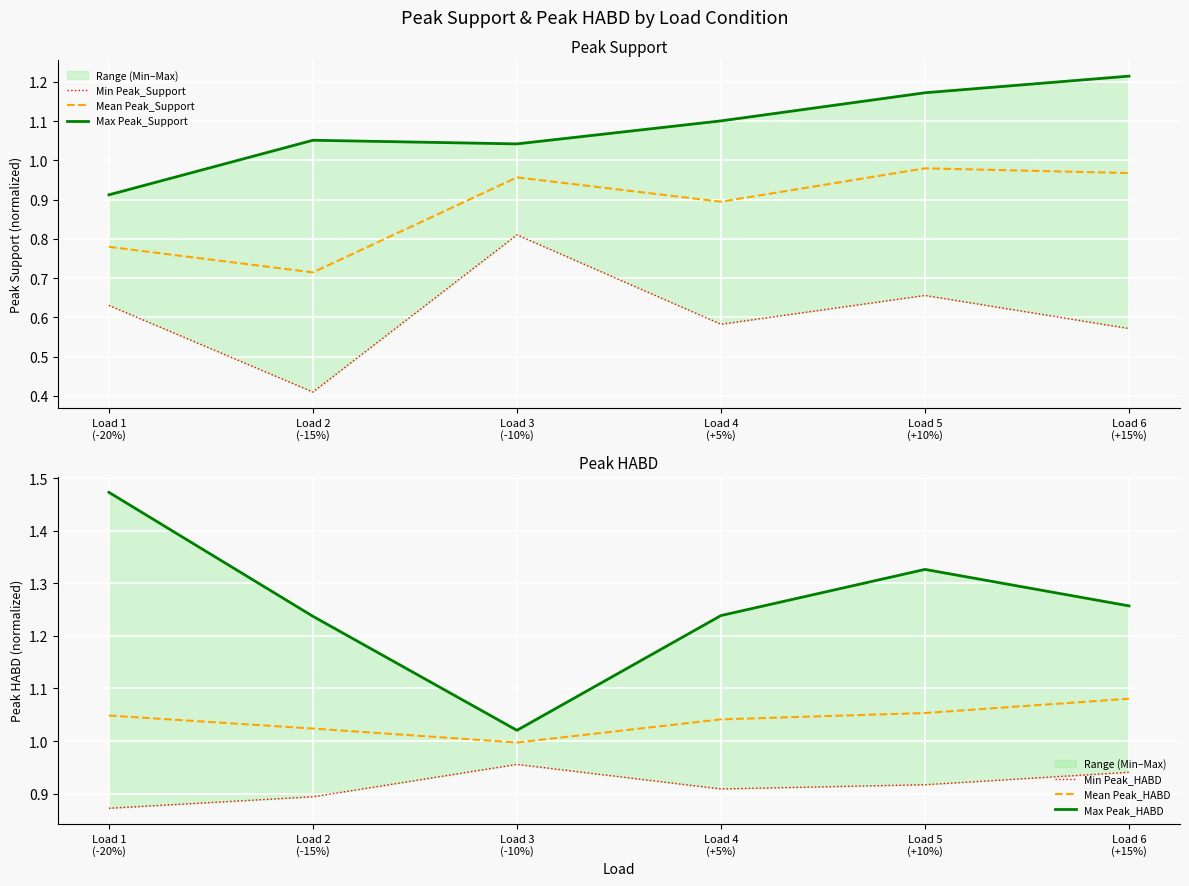

What is the greatest value displayed?

1.5